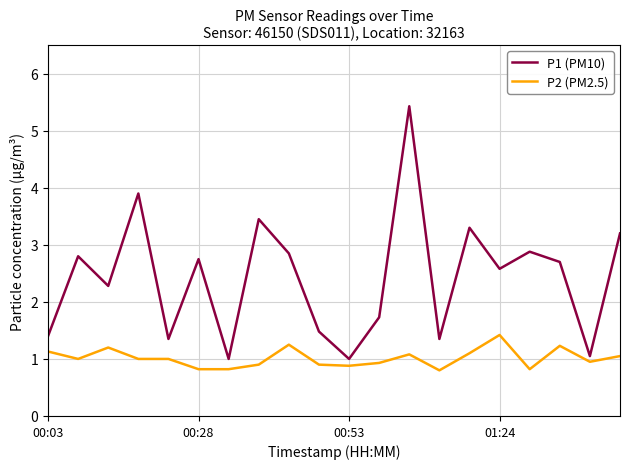

Which series has the largest total across all categories?

P1 (PM10)